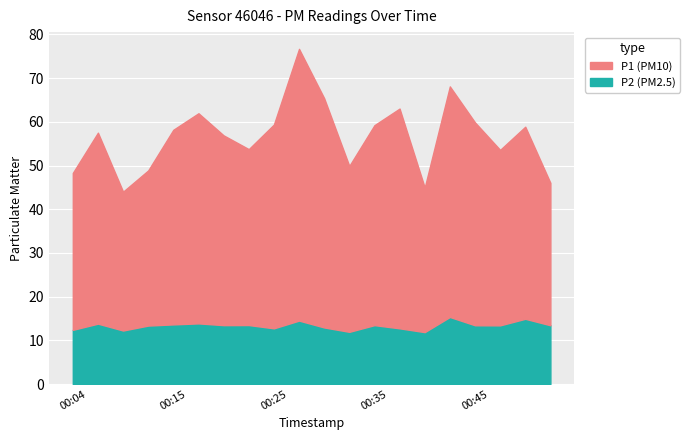

Is it true that P1 equals 33.1 at 00:40?

True